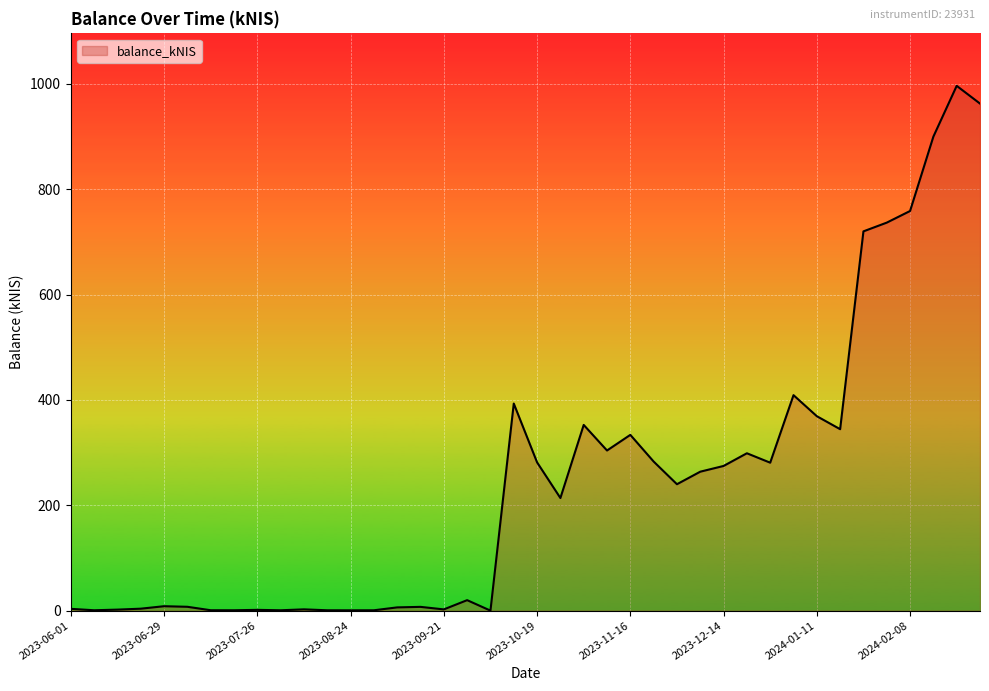

What is the difference between the maximum and minimum values?

996.4